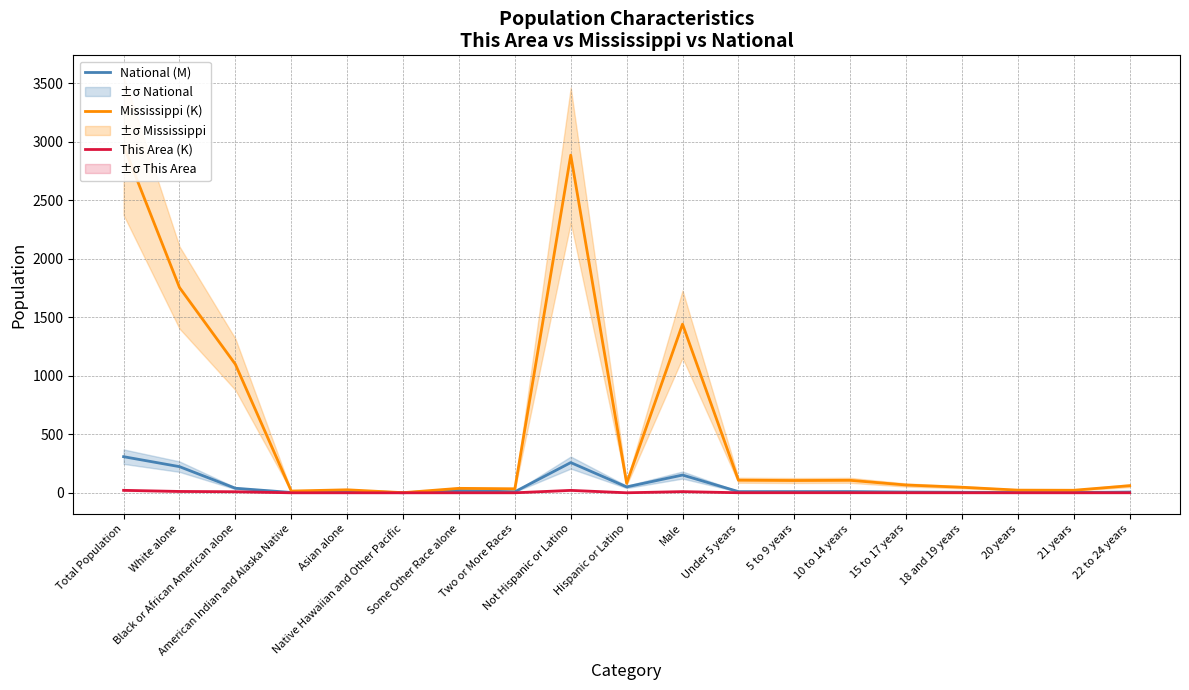

How many series are shown in this chart?

3